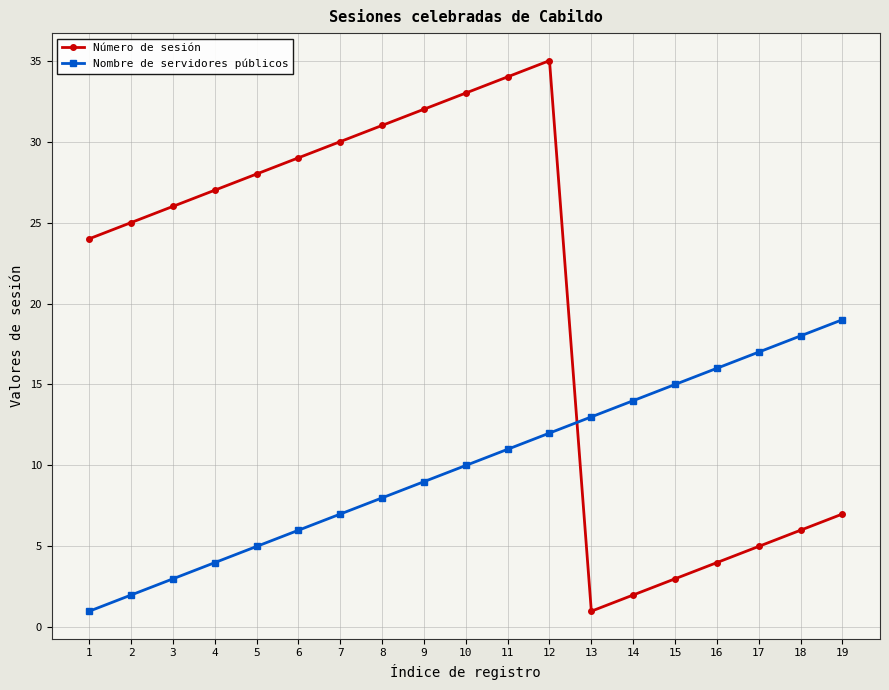

What are all the series names shown in the legend?

Número de sesión, Nombre de servidores públicos